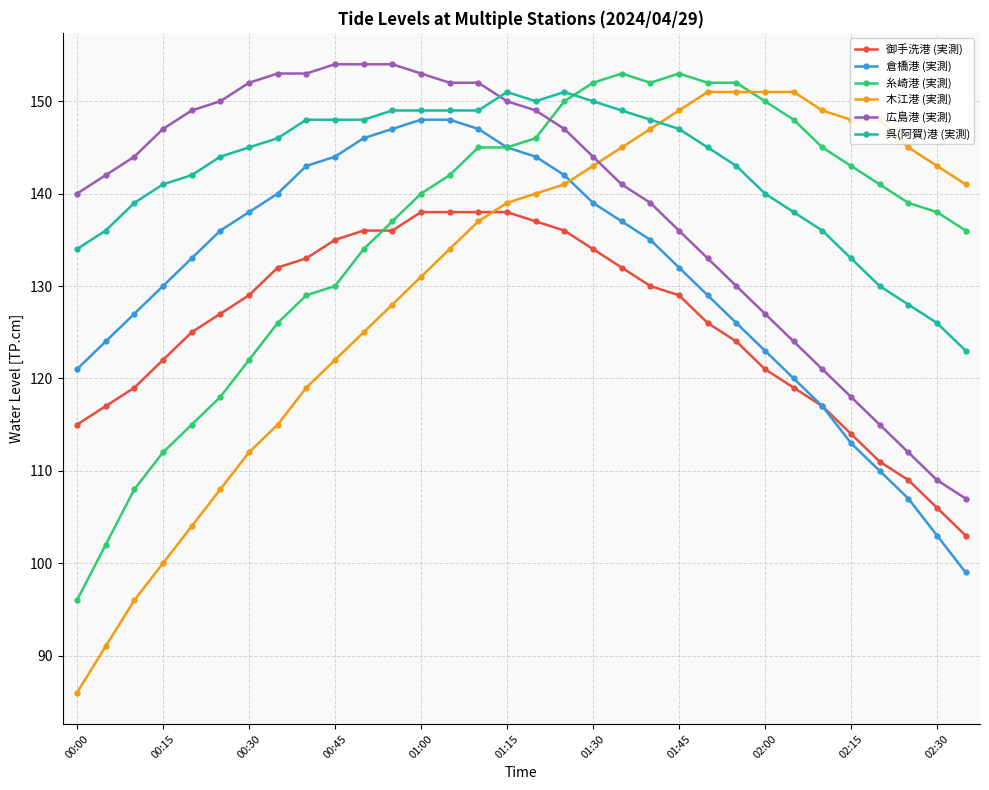

What is the minimum value shown in the chart?

86